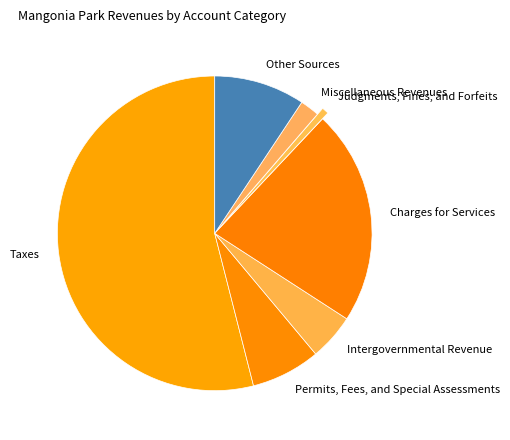

How many segments does this pie chart have?

7